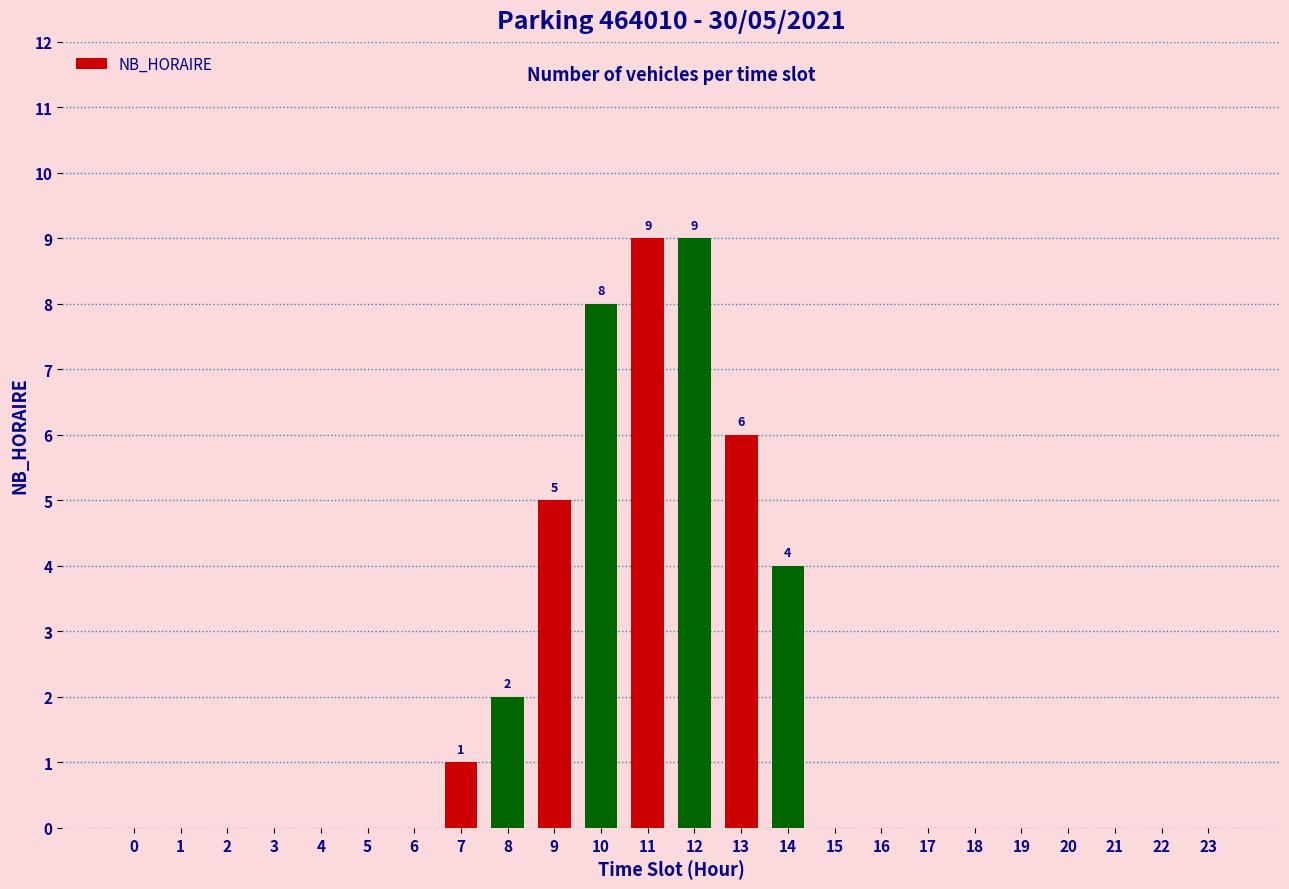

What is the maximum value shown in the chart?

9